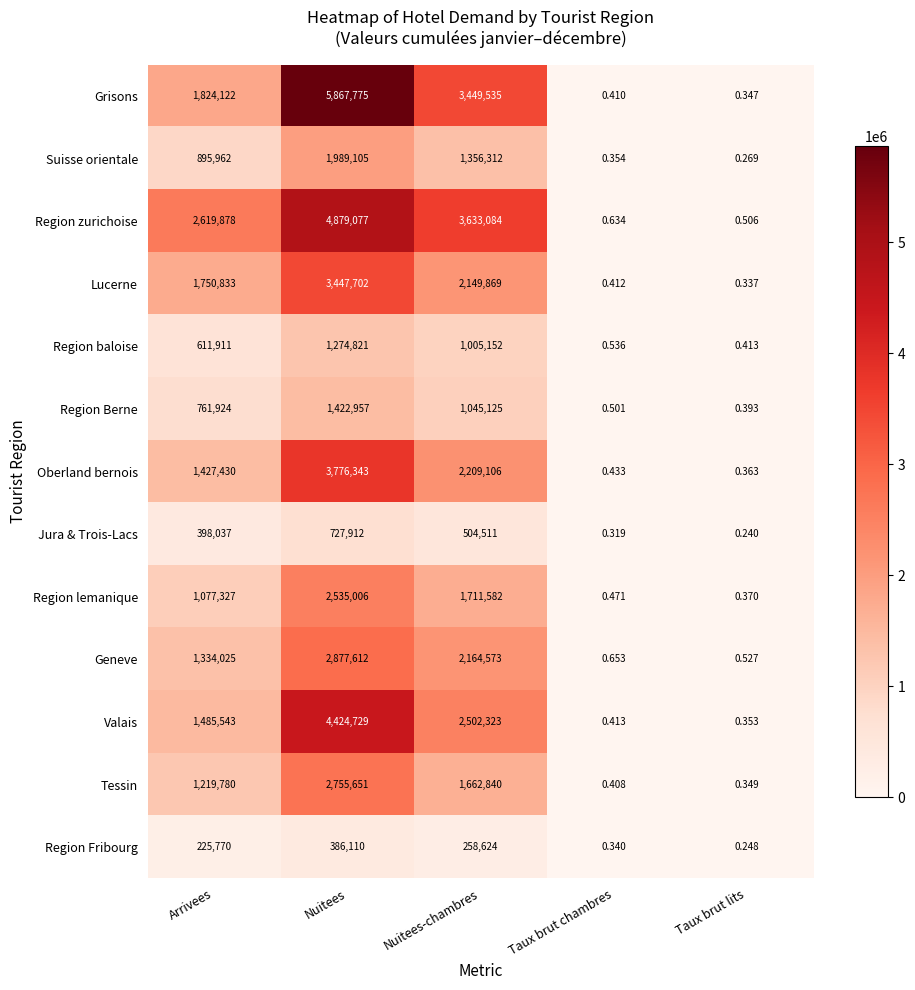

List the labels in order of Region zurichoise value, smallest first.

Taux brut lits, Taux brut chambres, Arrivees, Nuitees-chambres, Nuitees